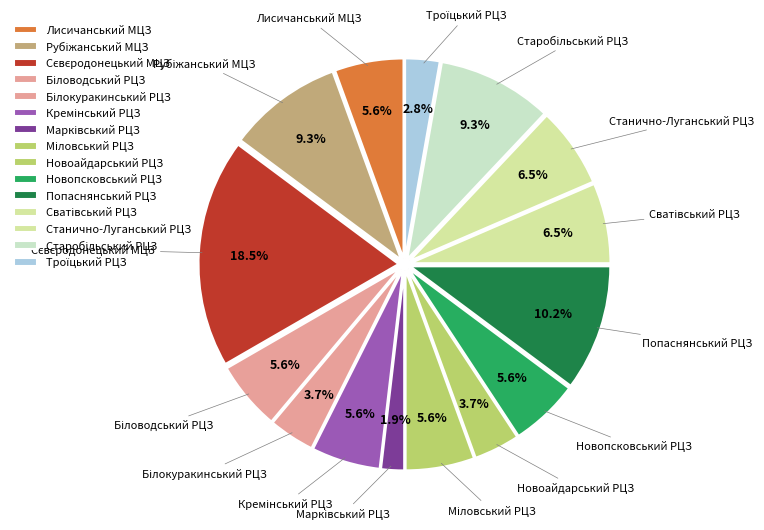

How many slices are in this pie chart?

15